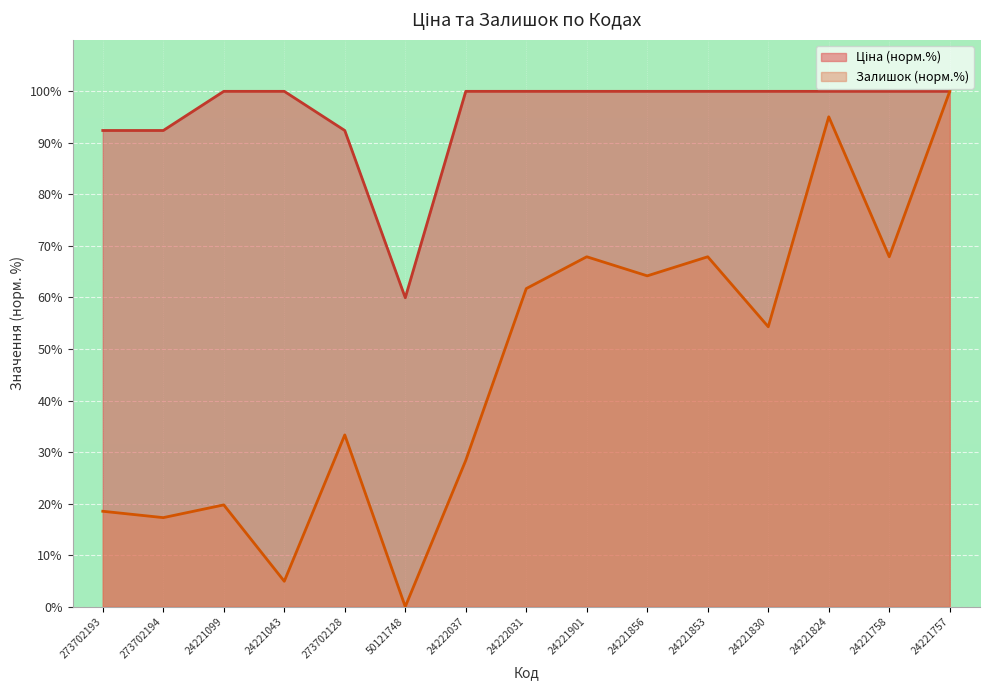

The value of Ціна at 24222031 is 100.0. True or false?

True